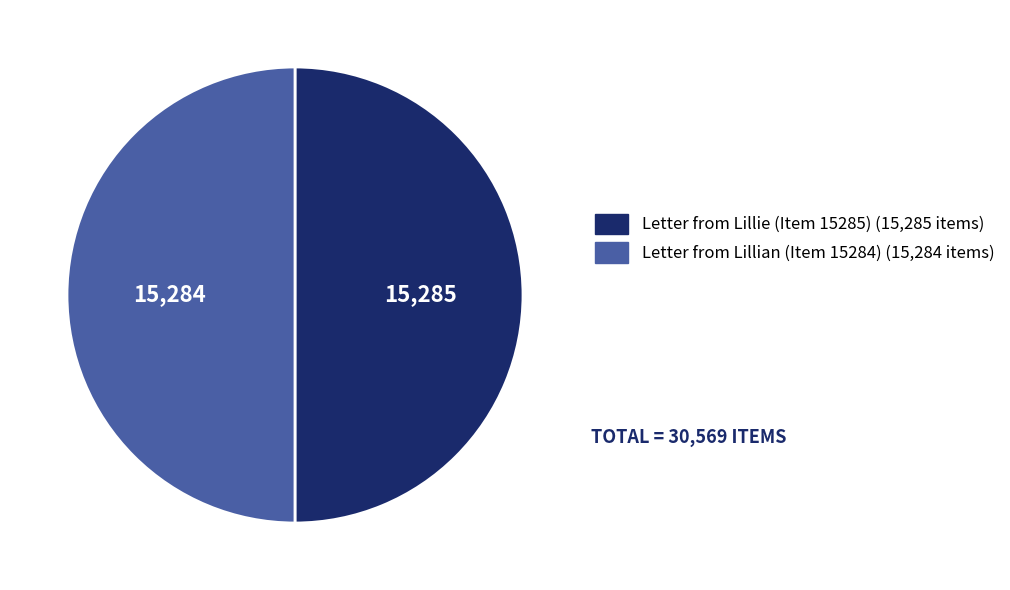

Approximately how many times larger is the value at Letter from Lillian (Item 15284) compared to Letter from Lillie (Item 15285)?

1.0